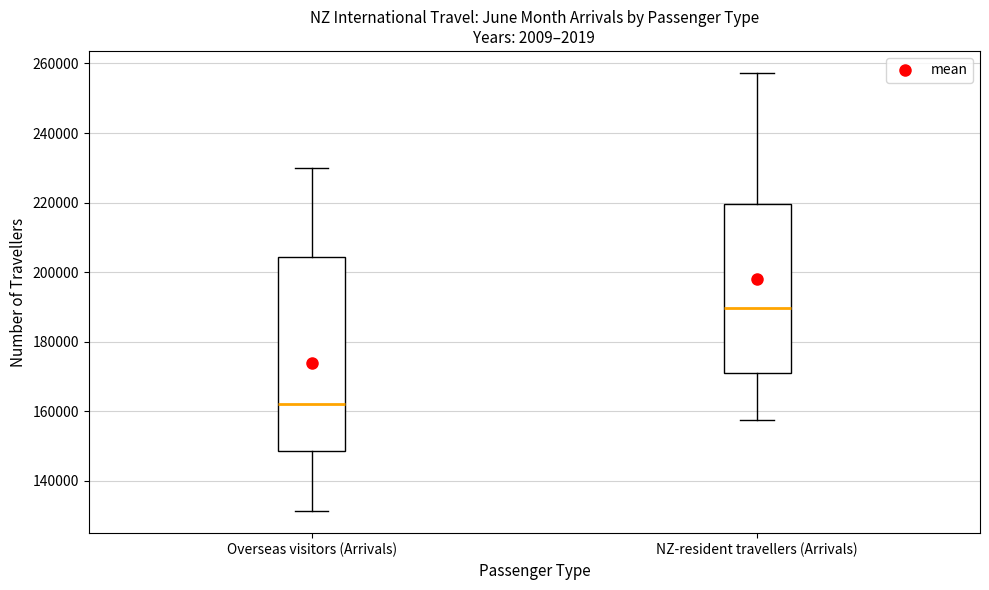

Reading left to right, read every box against the y-axis: the position of its median line, the range the box covers, and the ends of its whiskers. The values are not printed on the chart, so give them approximately, as read against the axis.

Overseas visitors (Arrivals): median 162000, box 148000 to 204000, whiskers 132000 to 230000
NZ-resident travellers (Arrivals): median 190000, box 172000 to 220000, whiskers 158000 to 258000